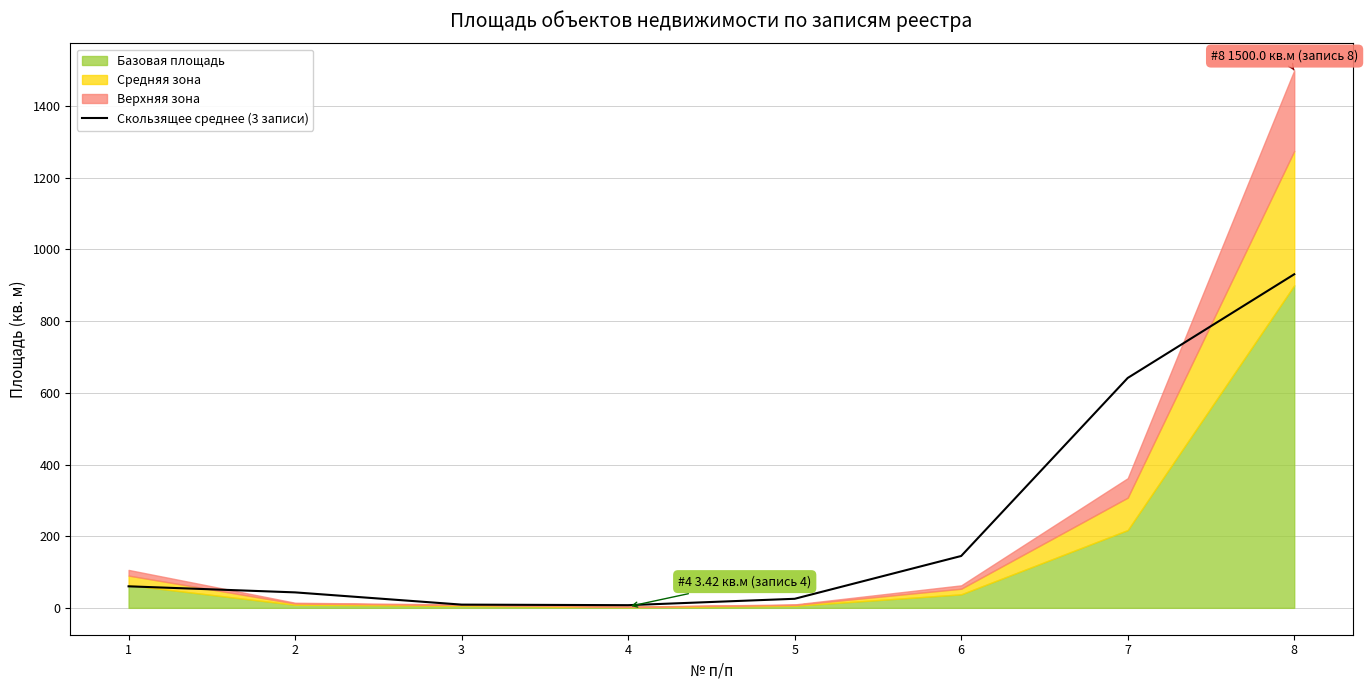

What is the difference between the values at 3 and 4?

1.6